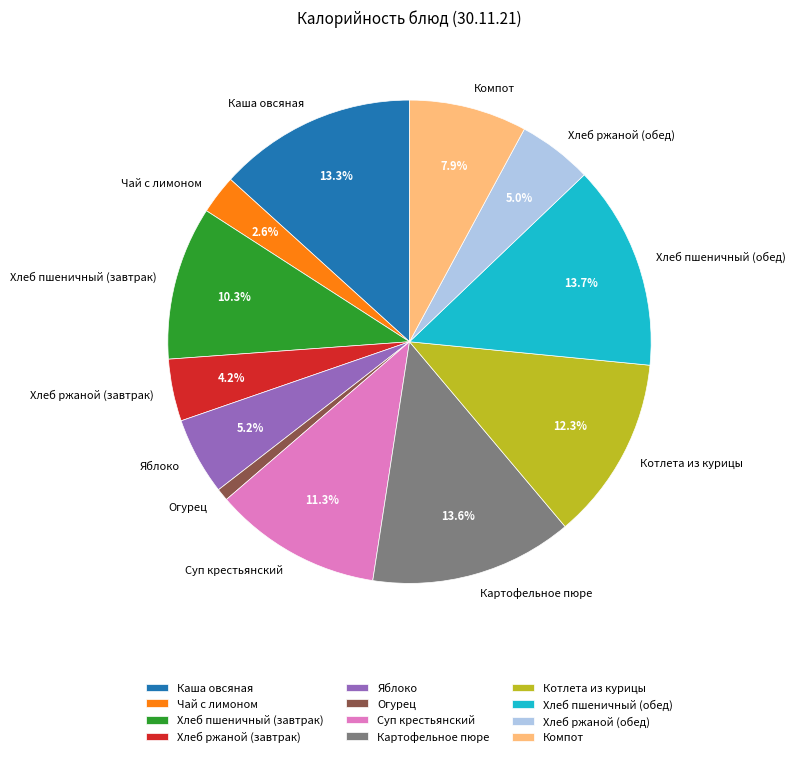

What is the smallest slice in the pie chart?

Огурец